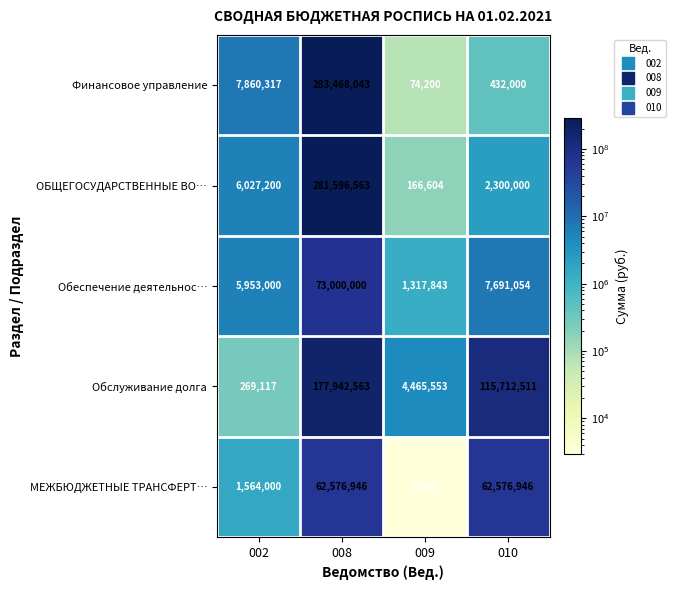

Reading right to left, list all the values displayed in this chart.

Финансовое управление: 432000	74200	283468043	7860317
ОБЩЕГОСУДАРСТВЕННЫЕ ВО…: 2300000	166604	281596563	6027200
Обеспечение деятельнос…: 7691054	1317843	73000000	5953000
Обслуживание долга: 115712511	4465553	177942563	269117
МЕЖБЮДЖЕТНЫЕ ТРАНСФЕРТ…: 62576946	3000	62576946	1564000